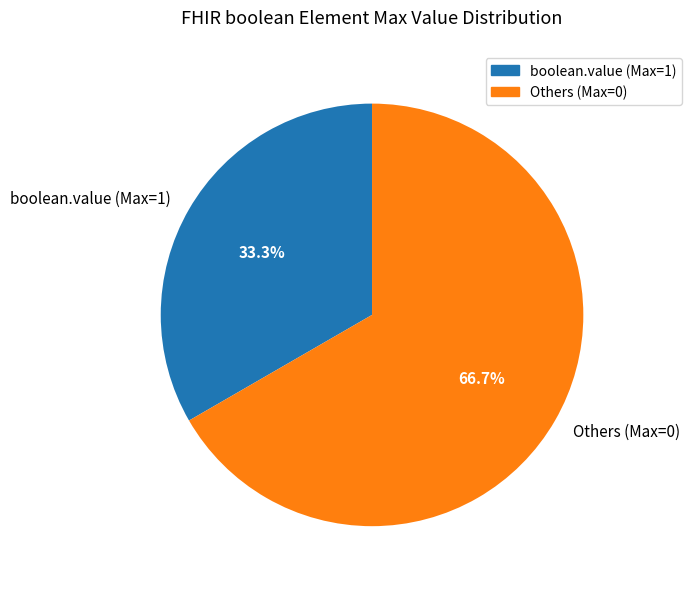

Rank the categories by value from highest to lowest.

Others (Max=0), boolean.value (Max=1)